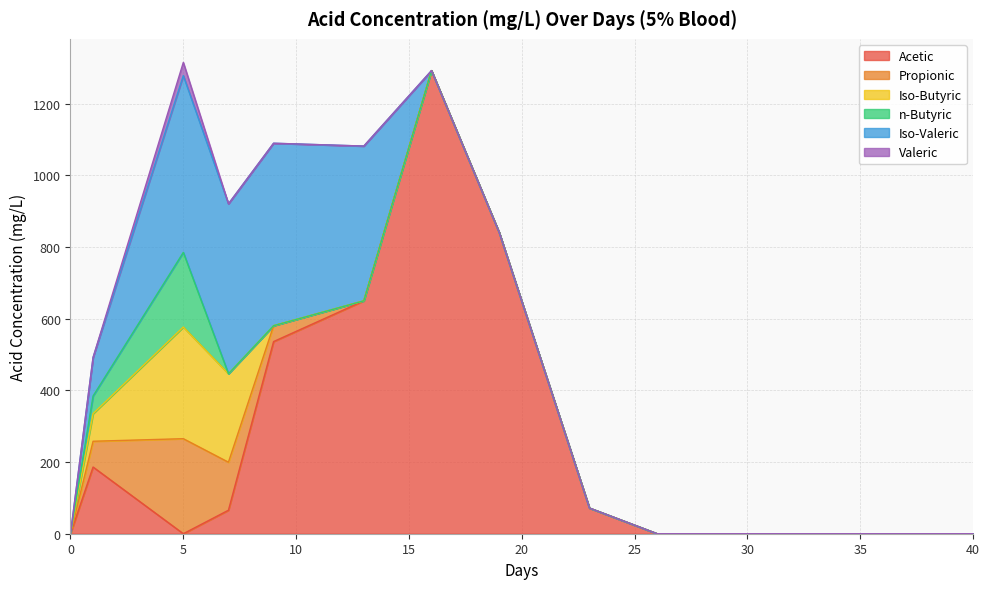

Which has a higher value, 5 or 16?

16